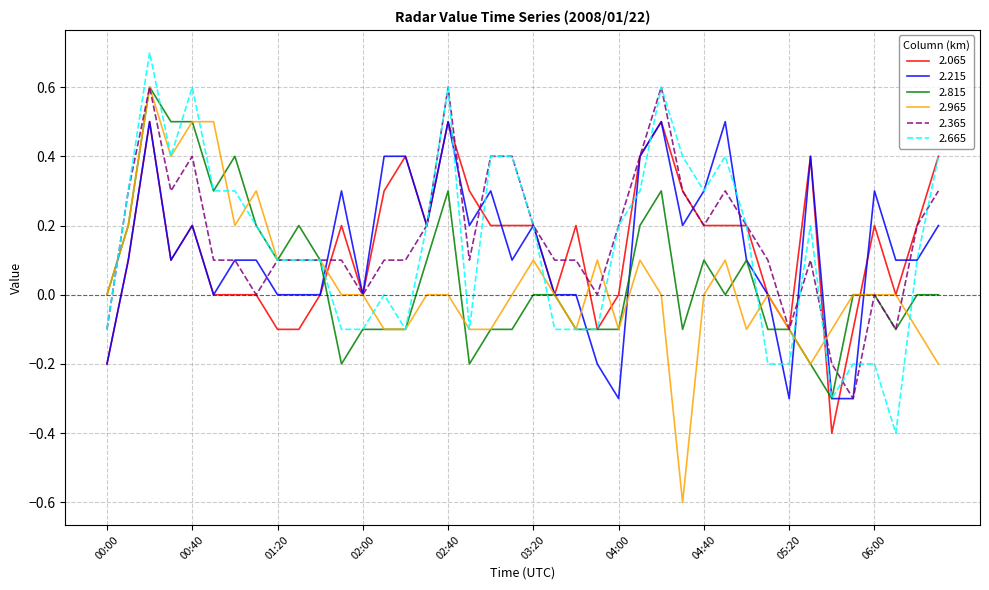

Which series has the largest range (max minus min)?

2.965